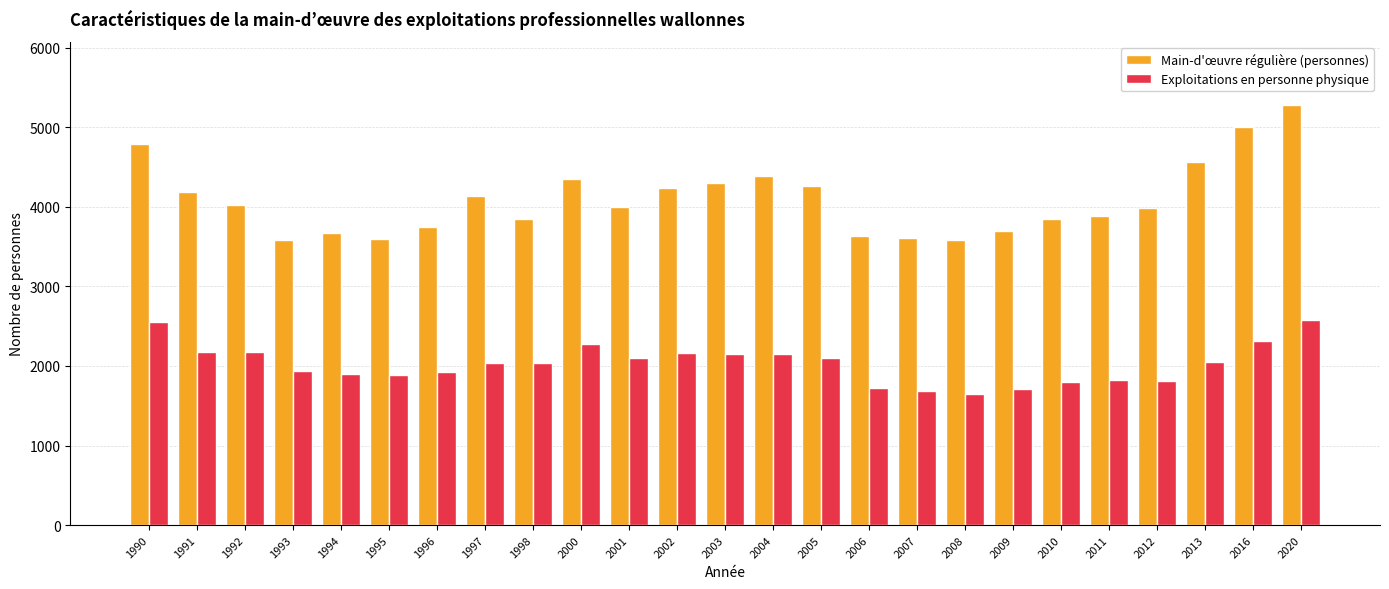

List the series in order of their peak value, highest first.

Main-d'œuvre régulière (personnes), Exploitations en personne physique